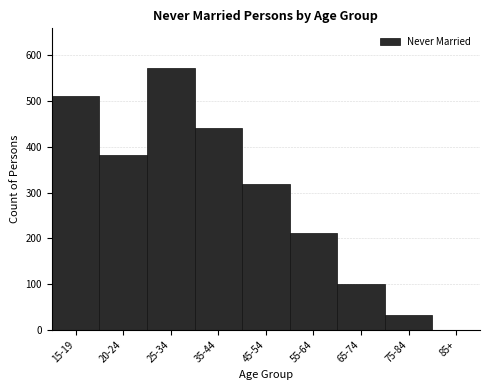

Reading left to right, transcribe all the data shown in this chart.

15-19=511	20-24=381	25-34=573	35-44=441	45-54=318	55-64=212	65-74=100	75-84=33	85+=0